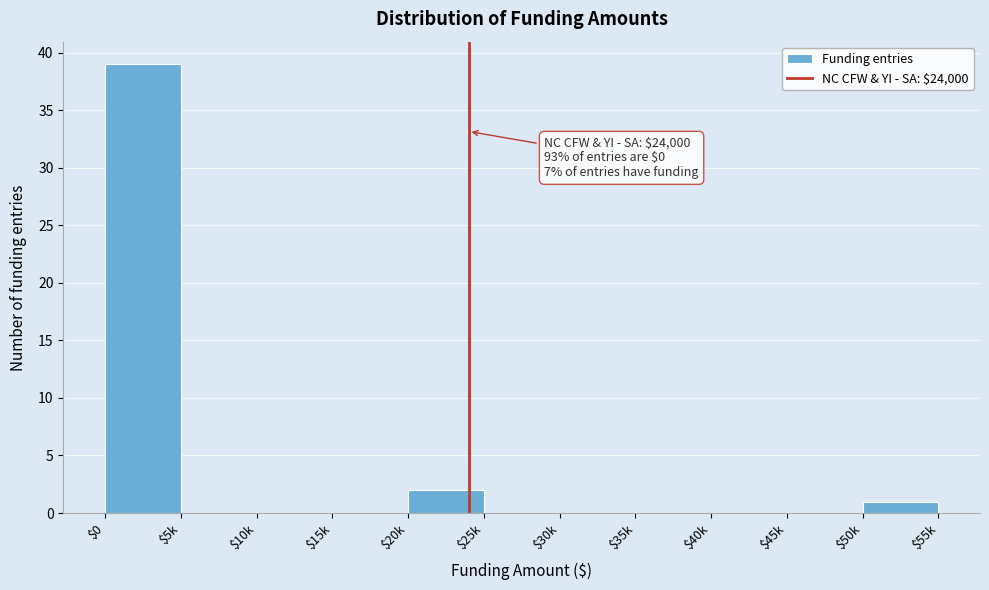

The chart shows a value of -22 at $45k. True or false?

False